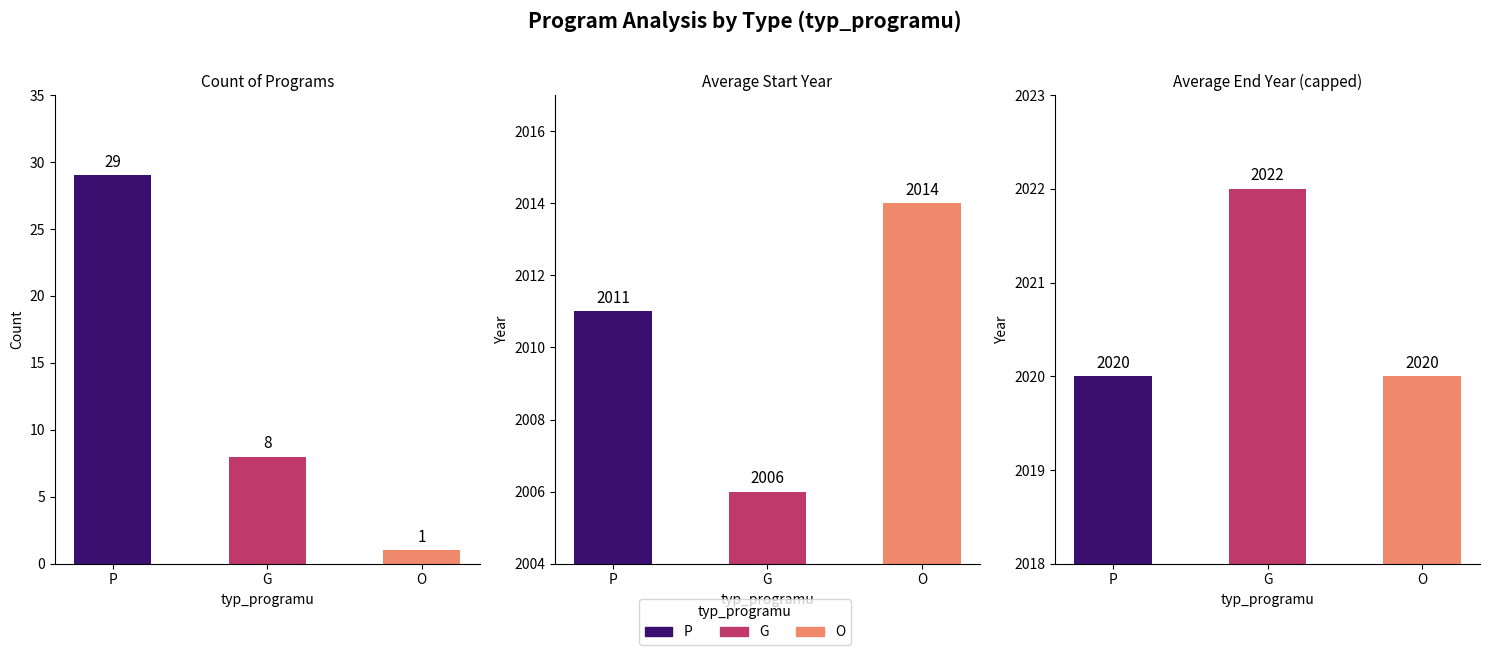

What is the difference between the Avg End values at GA0 and P?

2